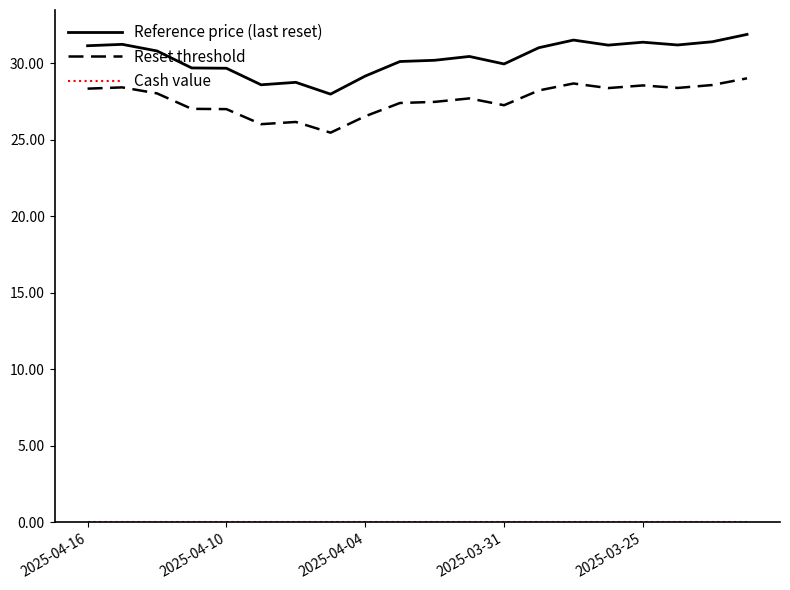

True or false: Reference price (last reset) and Reset threshold intersect in this chart.

False